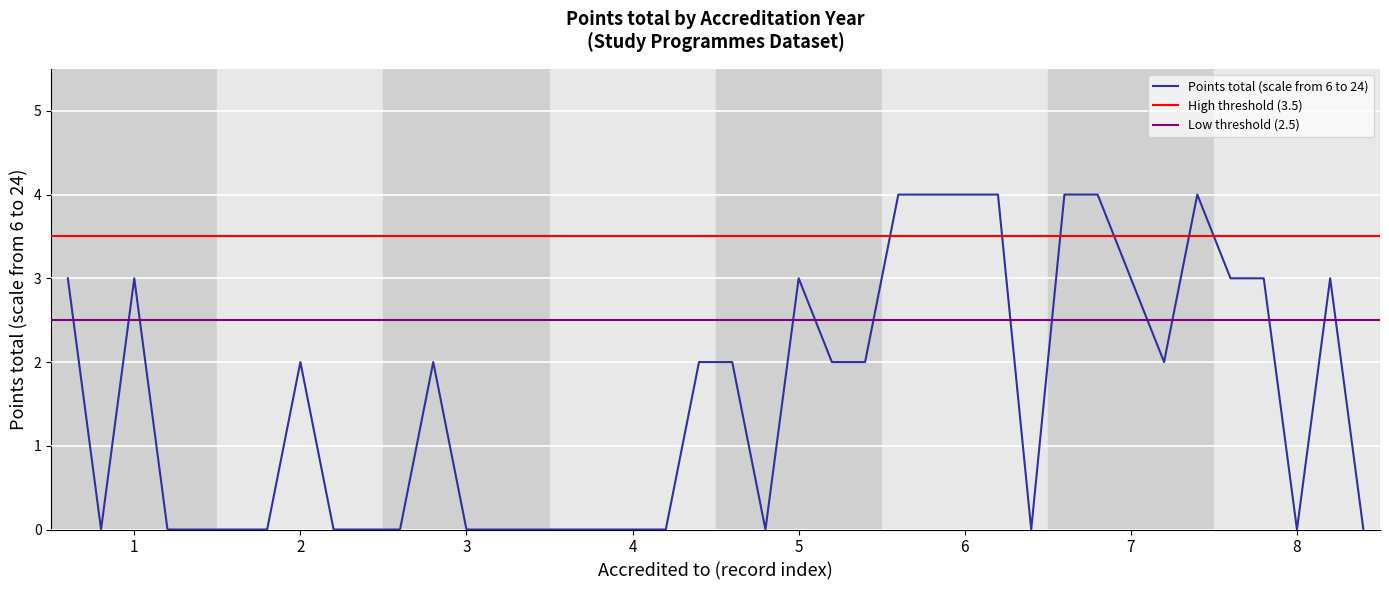

What is the highest value of the Points total (scale from 6 to 24) series?

4